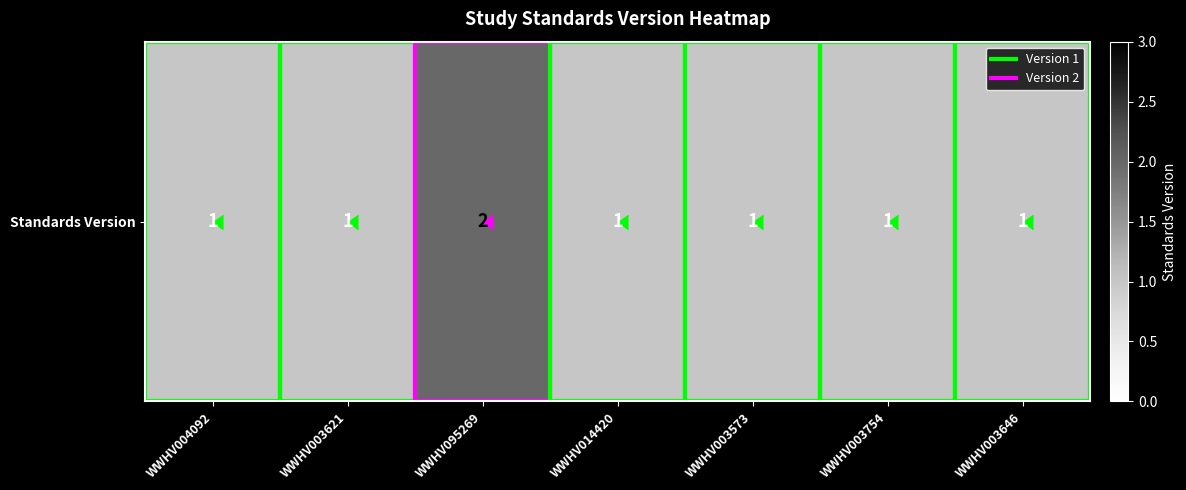

Between WWHV004092 and WWHV003573, which is larger?

WWHV004092